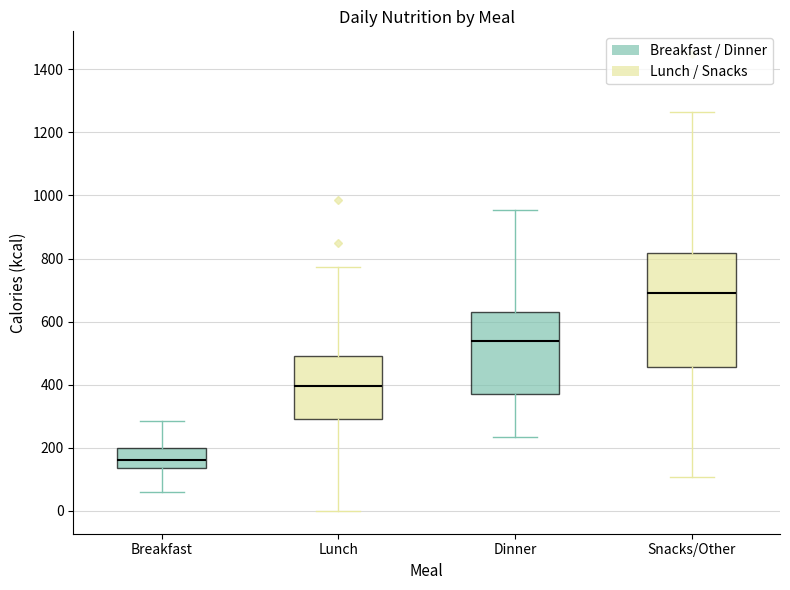

Reading left to right, read every box against the y-axis: the position of its median line, the range the box covers, and the ends of its whiskers. The values are not printed on the chart, so give them approximately, as read against the axis.

Breakfast: median 160, box 140 to 200, whiskers 60 to 280
Lunch: median 400, box 280 to 500, whiskers 0 to 780
Dinner: median 540, box 360 to 640, whiskers 240 to 960
Snacks/Other: median 700, box 460 to 820, whiskers 100 to 1260